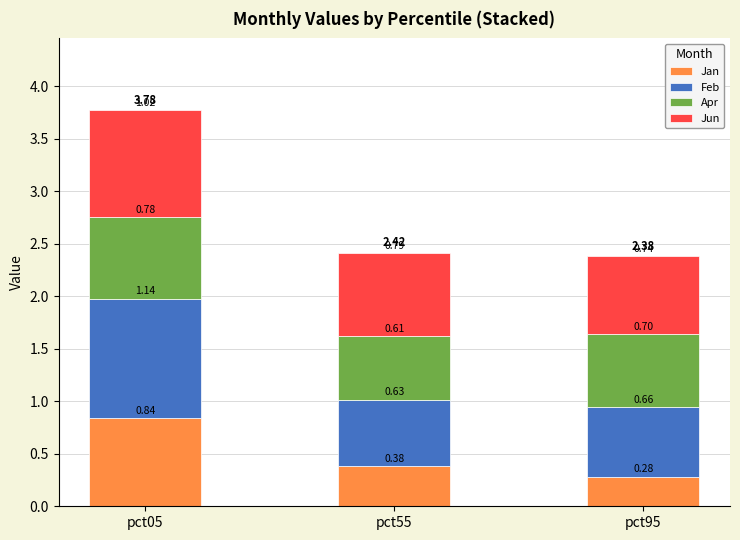

How many bars are there in total?

3